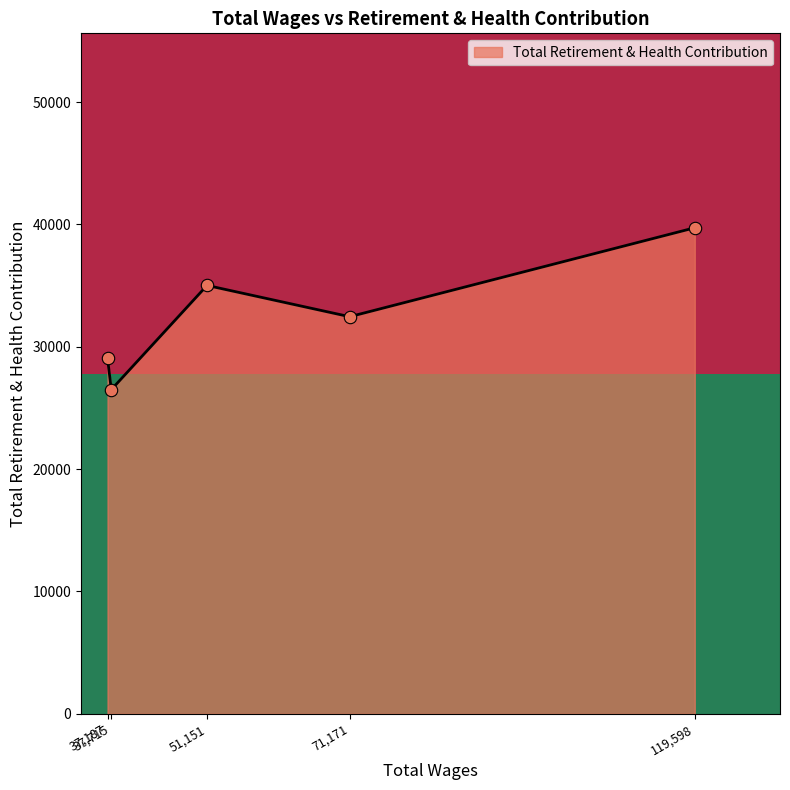

What is the highest value of the Total Retirement & Health Contribution series?

39729